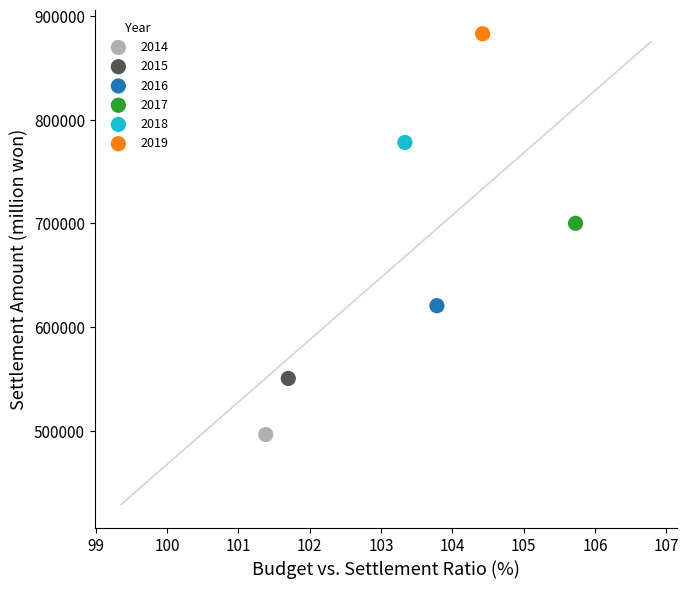

What are all the series names shown in the legend?

2014, 2015, 2016, 2017, 2018, 2019